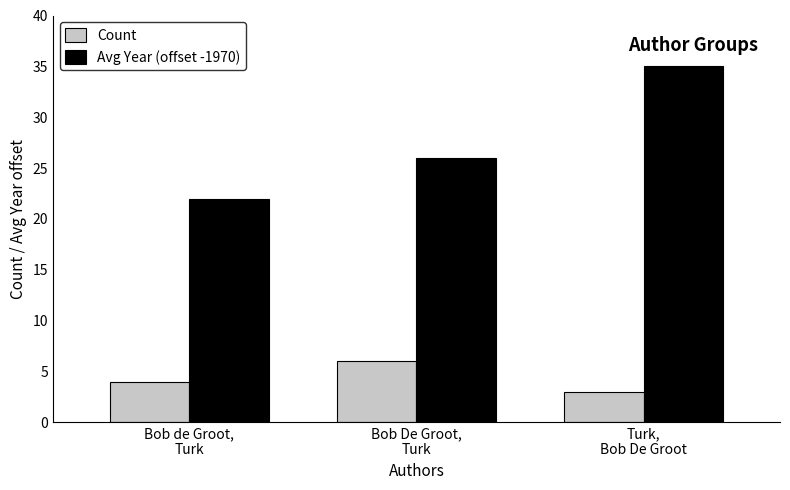

Does the chart contain stacked bars?

No